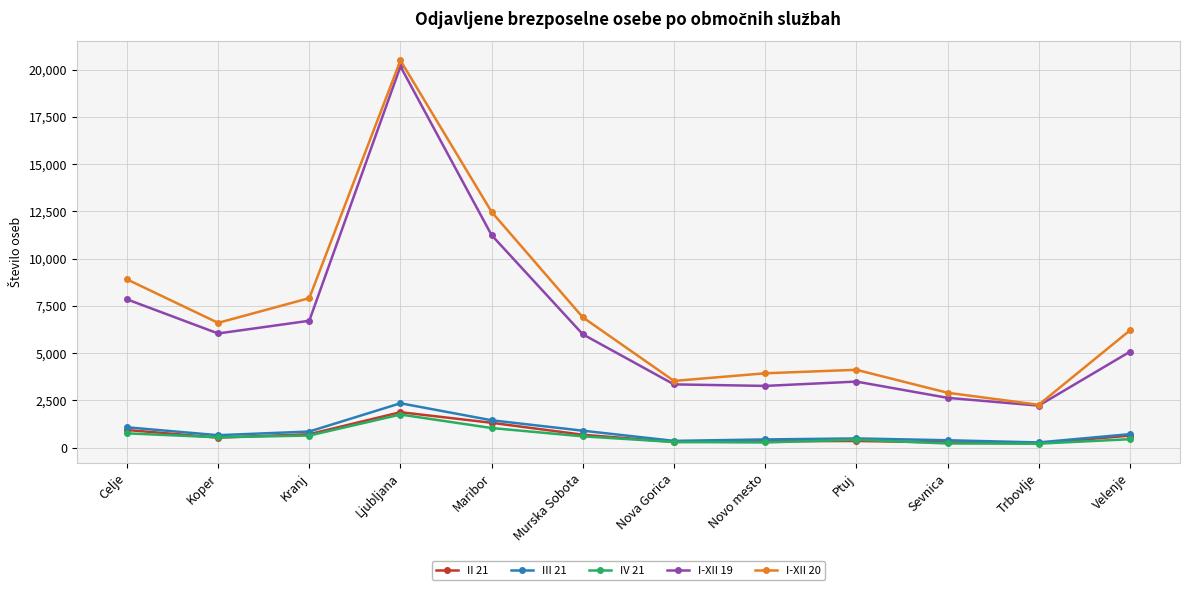

What is the difference between the I-XII 19 values at Ptuj and Kranj?

3218